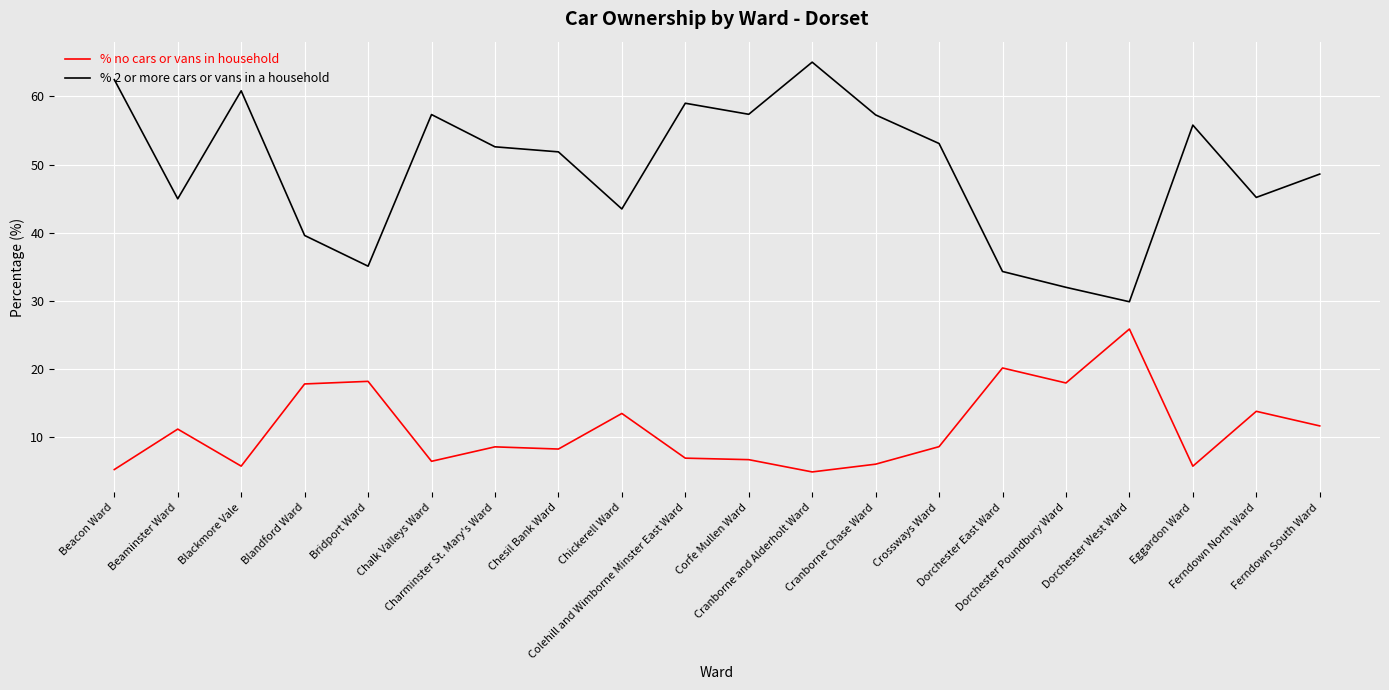

What is the total value across all series at Dorchester West Ward?

55.8